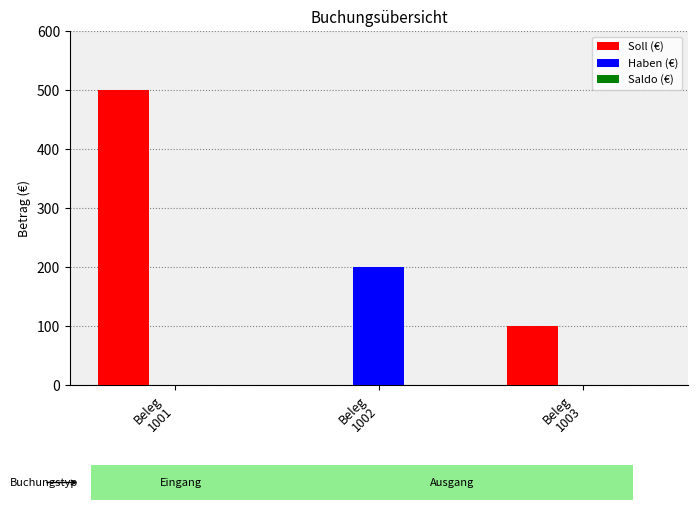

Which series has the largest total across all categories?

Soll (€)